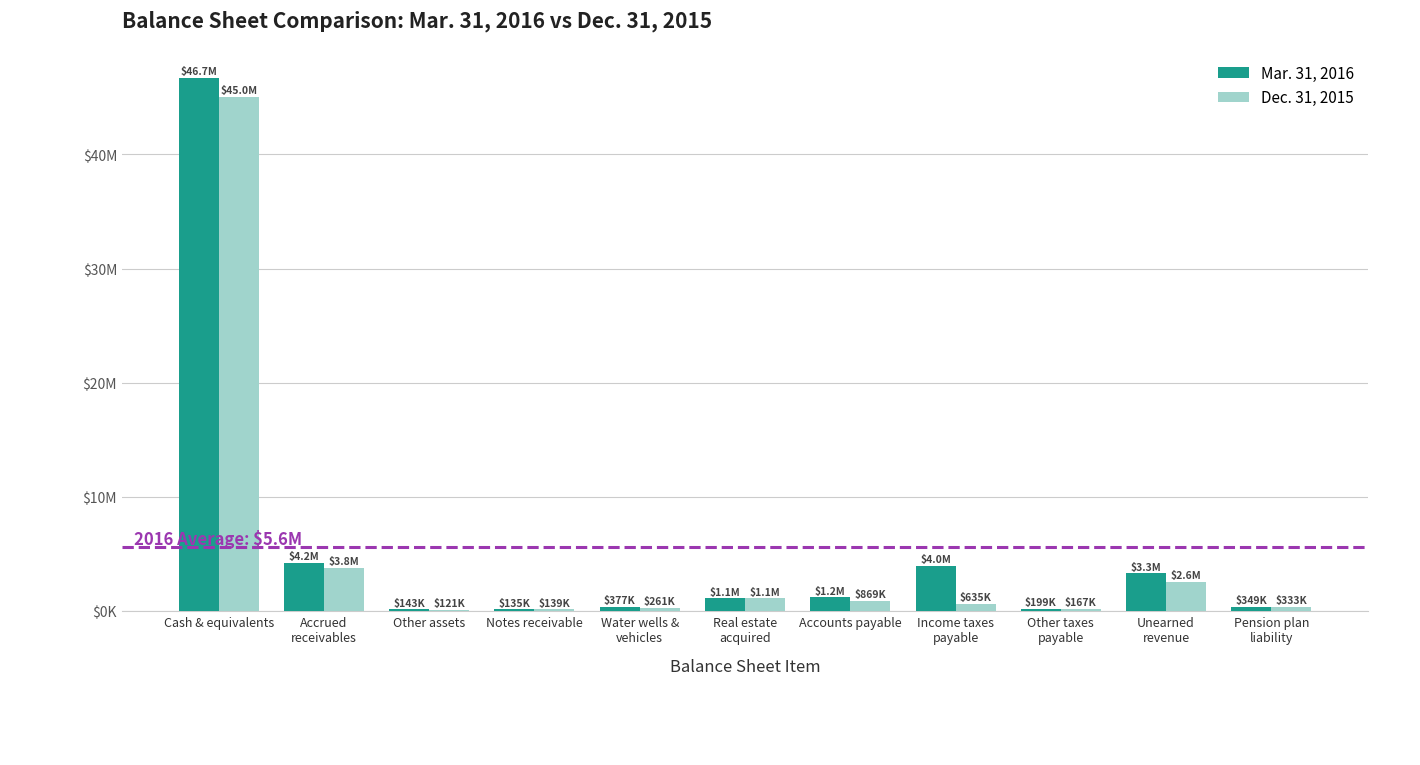

Does the chart contain stacked bars?

No